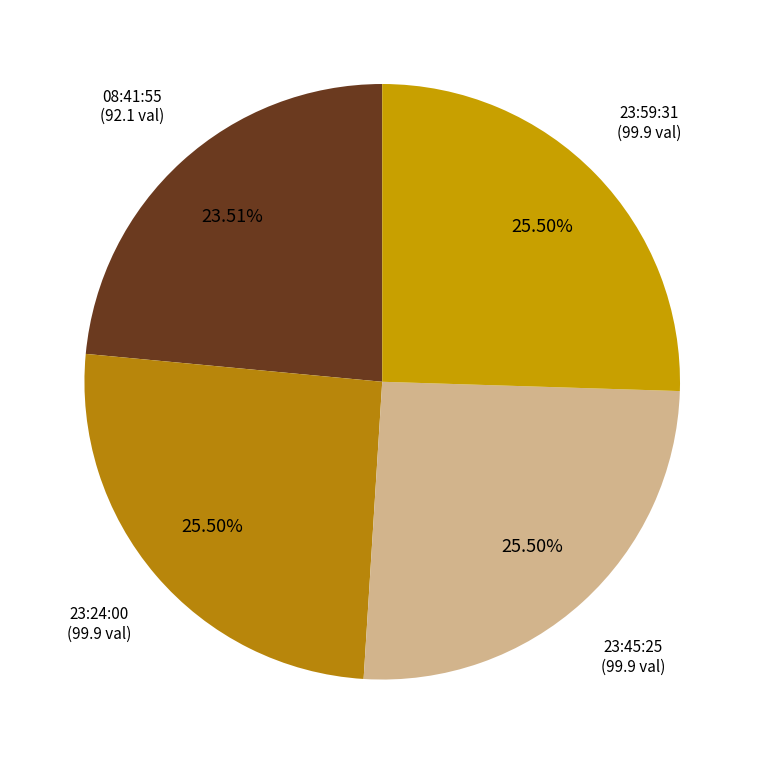

How many slices are in this pie chart?

4